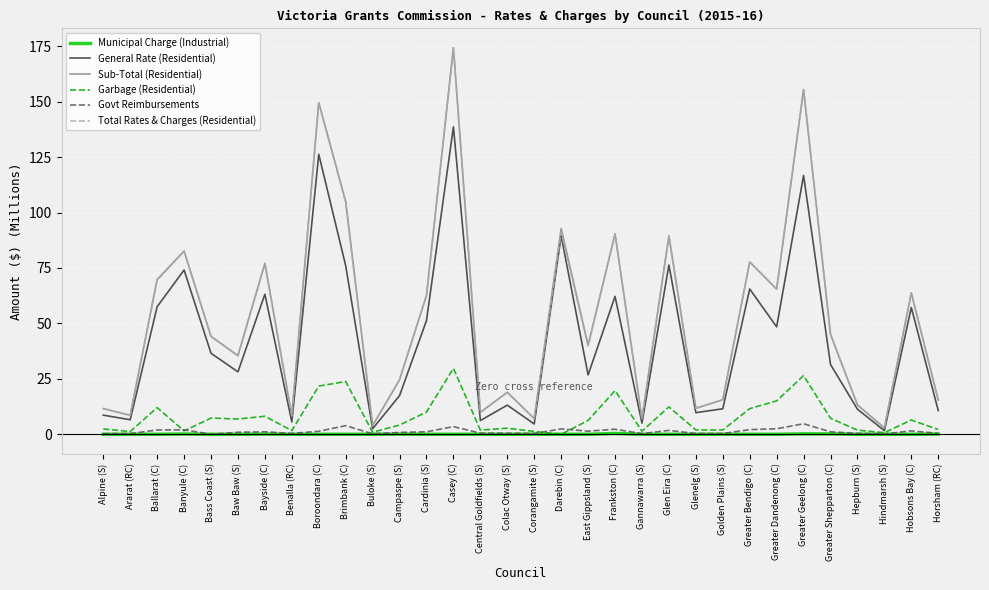

The value of Sub-Total (Residential) at Central Goldfields (S) is 9.9. True or false?

True